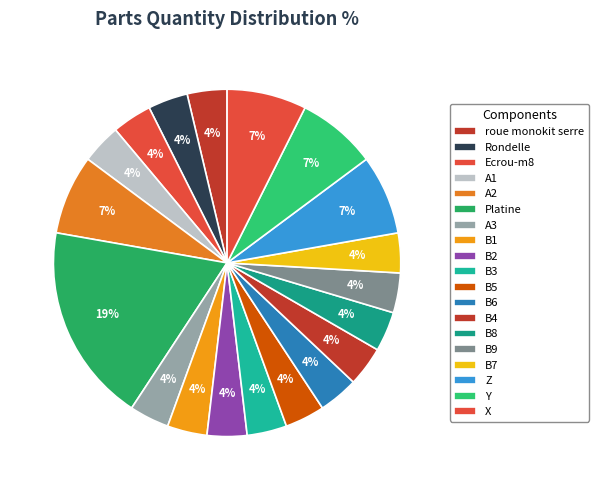

Is there a majority slice in this chart?

No